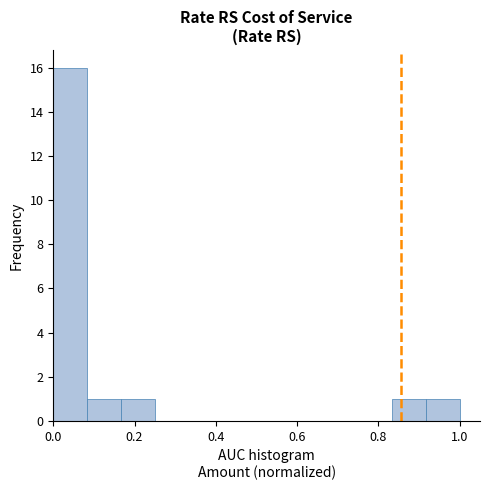

How tall is the bar that spans 0.84 to 0.92 on the x-axis? Neither the bar edges nor the heights are printed on the chart, so give them approximately, as read against the axes.

1